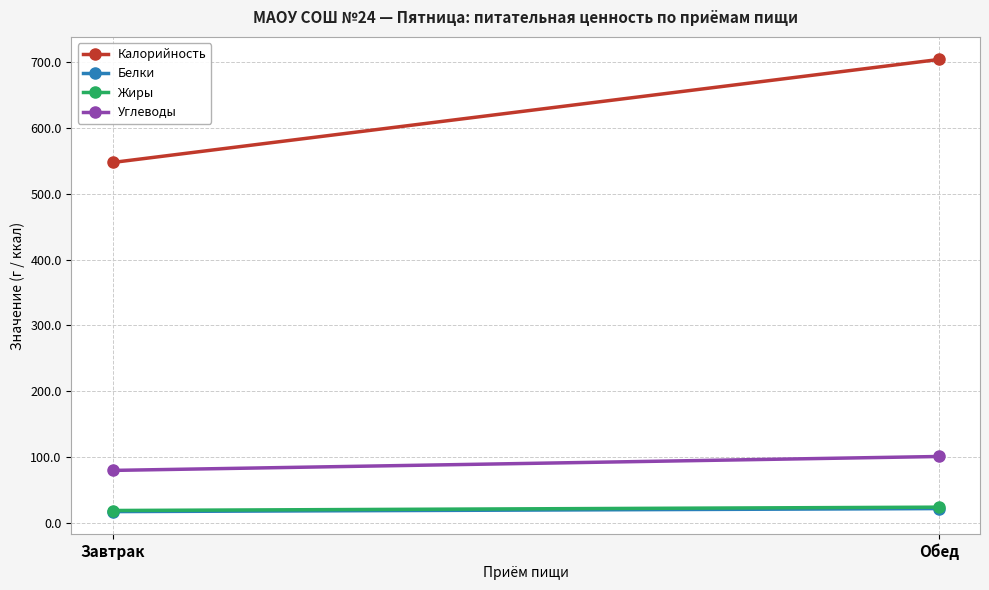

How many lines are shown in the chart?

4